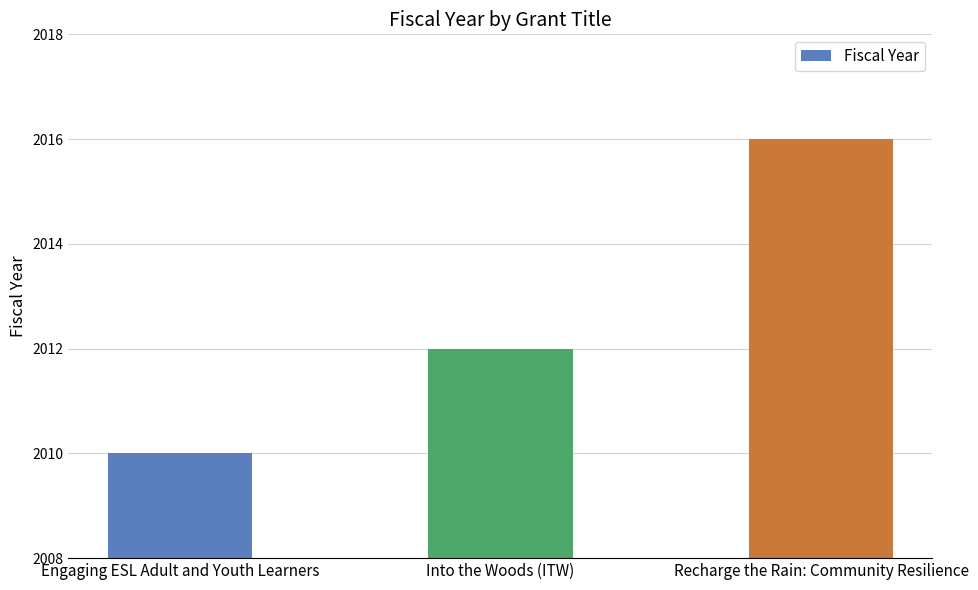

How many data points are less than 2012?

1